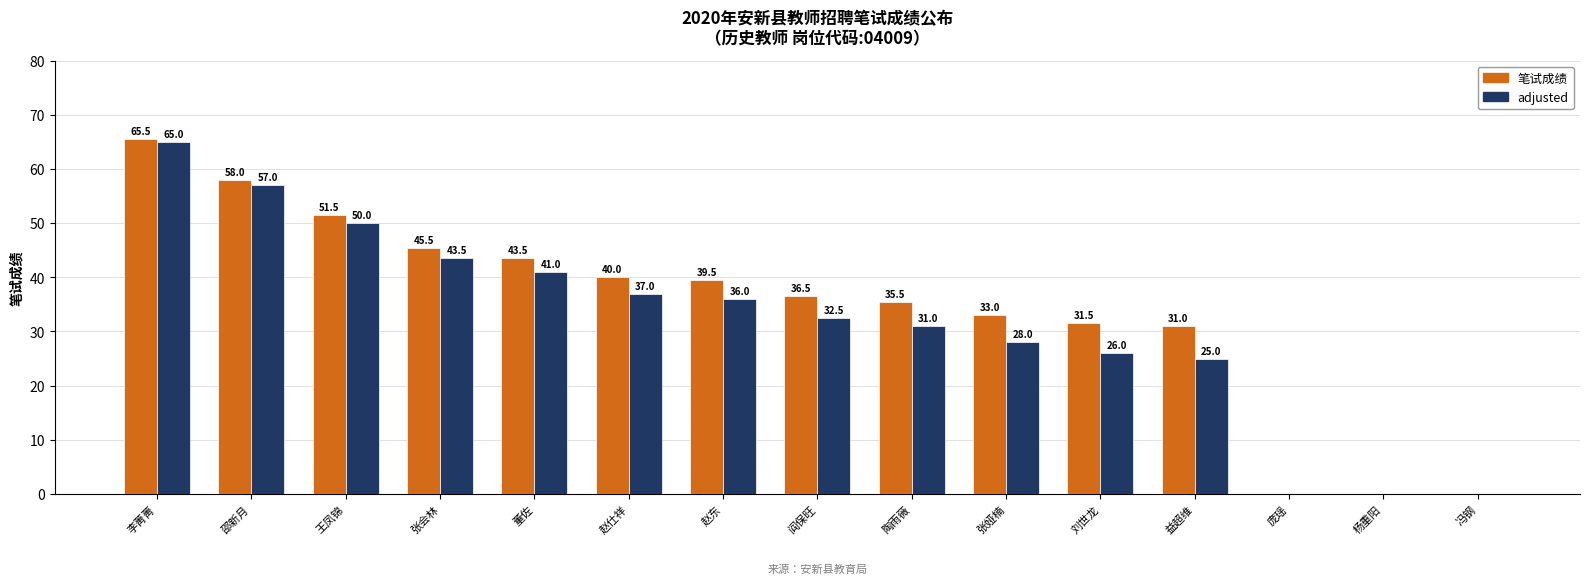

What is the average value of the adjusted series?

31.5